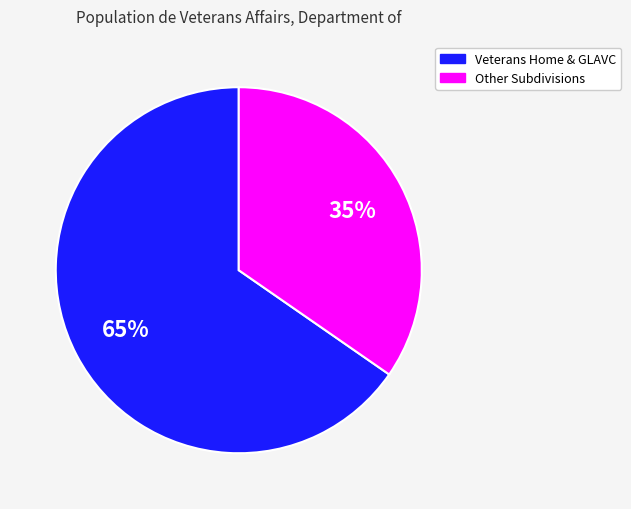

Is there any slice that represents more than half of the pie?

Yes